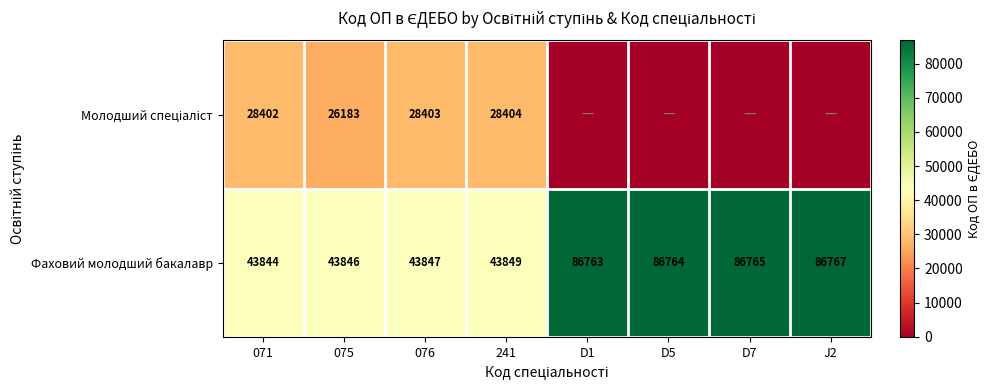

The Фаховий молодший бакалавр series shows 69646 at 076. True or false?

False